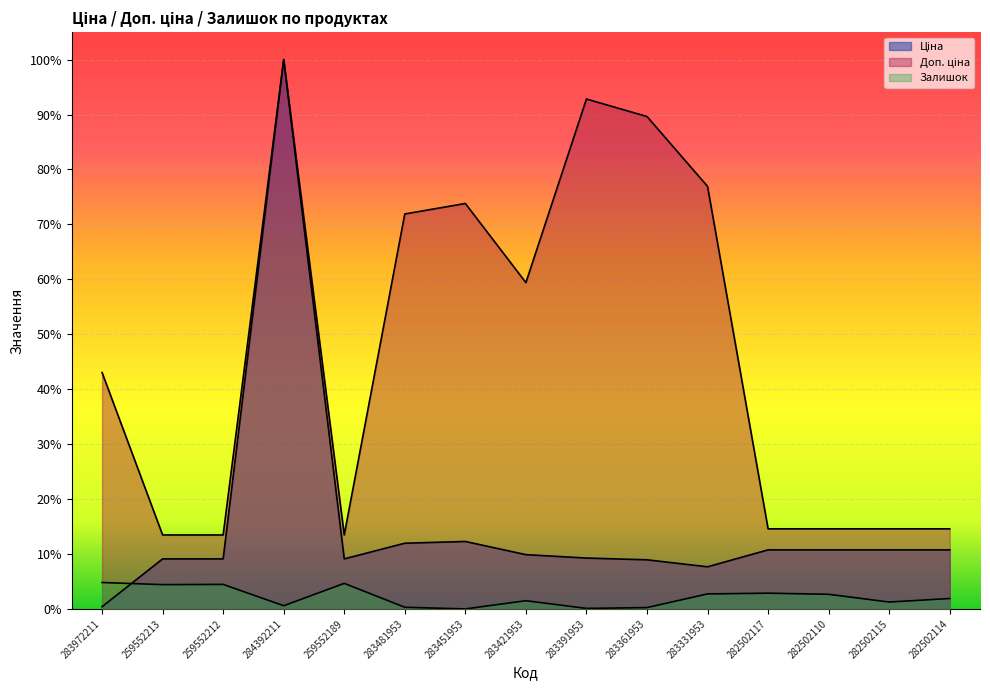

Which label corresponds to the largest value in the chart?

284392211